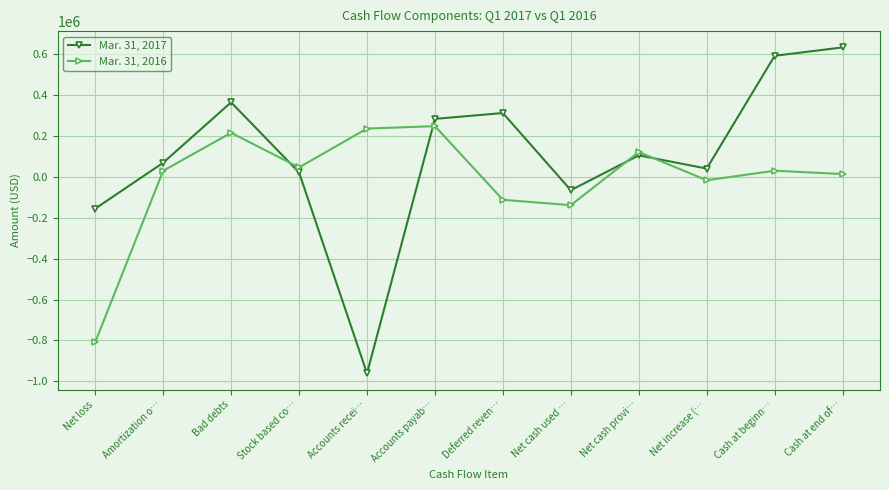

What is the minimum value shown in the chart?

-961326